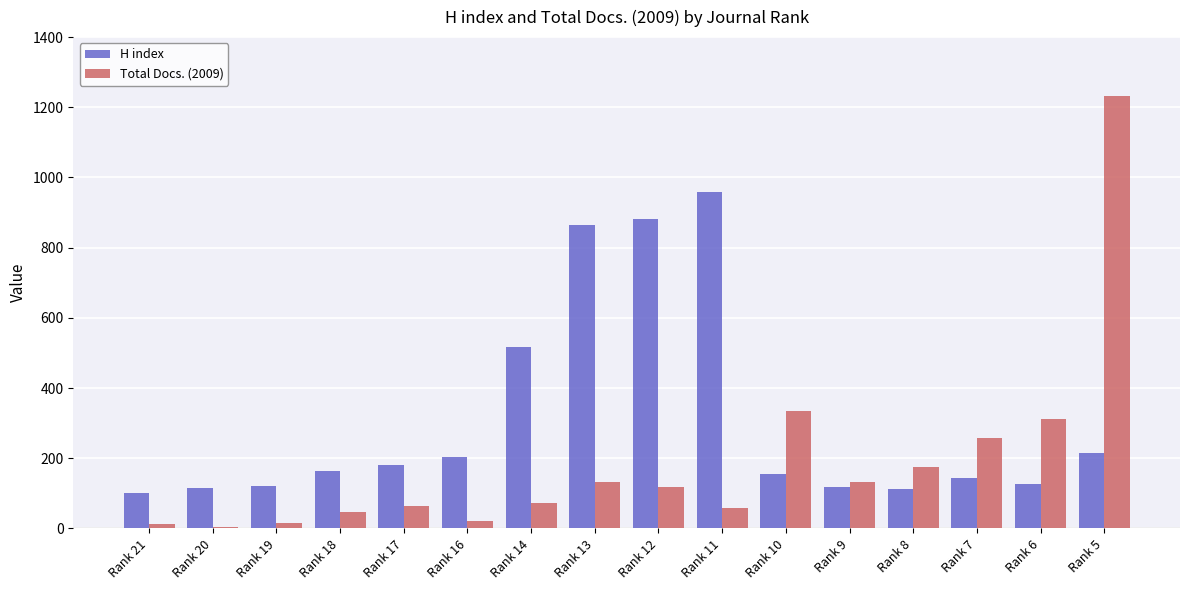

At Rank 6, list the series in order from largest to smallest.

Total Docs. (2009), H index